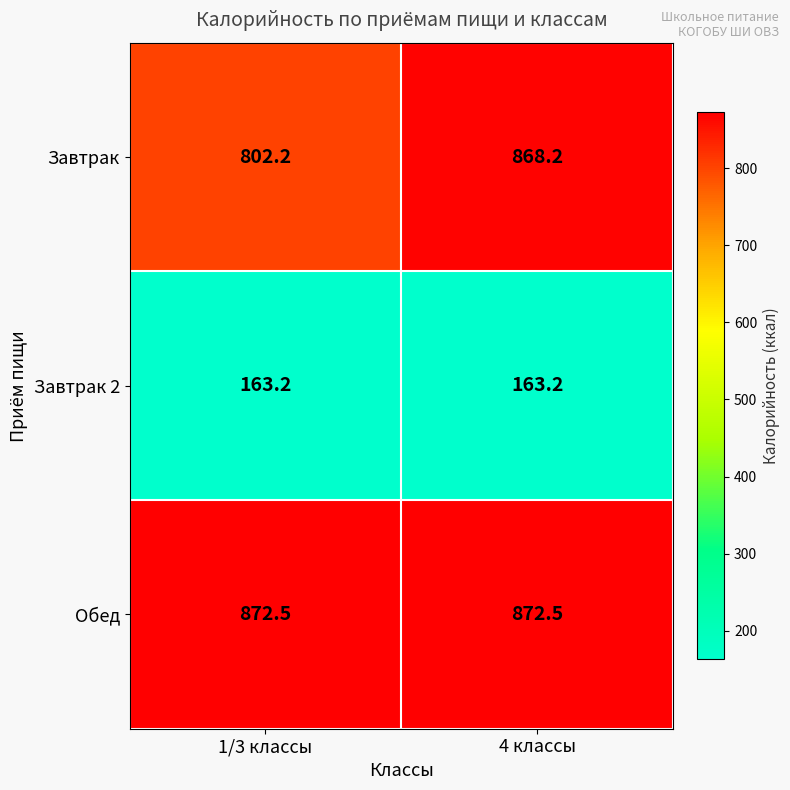

At 1/3 классы, list the series in order from largest to smallest.

Обед, Завтрак, Завтрак 2